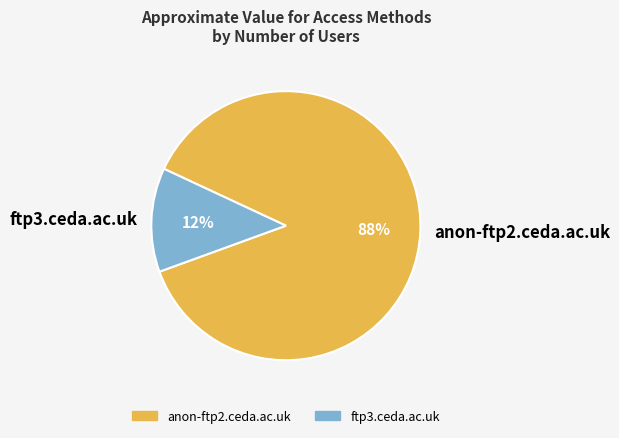

Is anon-ftp2.ceda.ac.uk the majority of the pie?

Yes